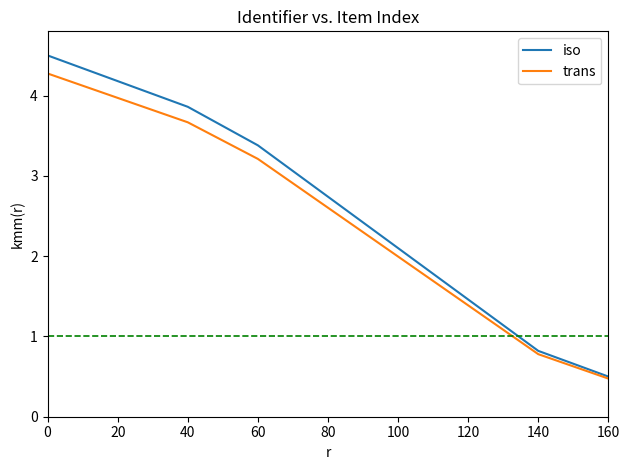

List the series in order of their peak value, lowest first.

trans, iso